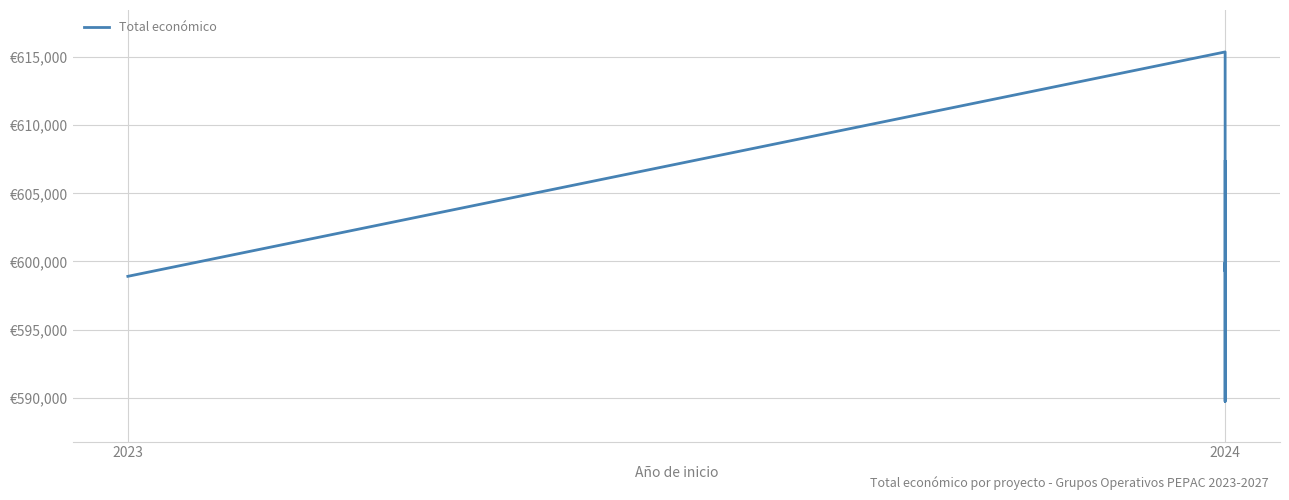

Where does the data first go above 599927?

2024